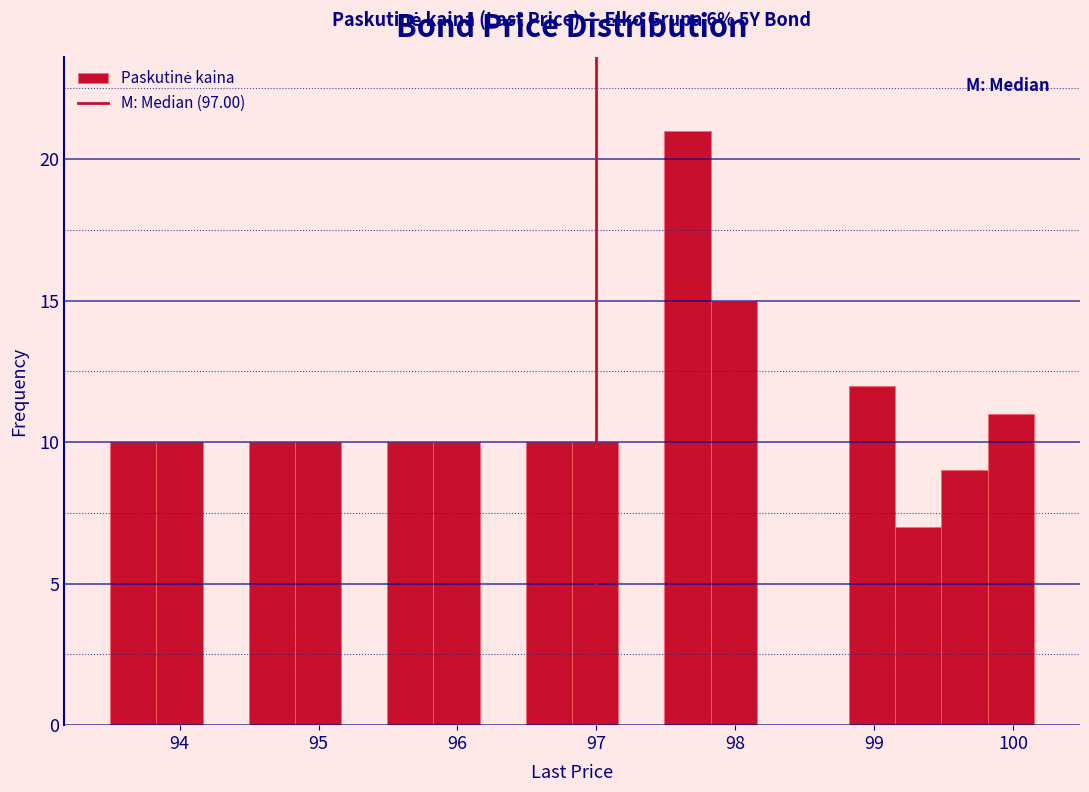

Around what value on the x-axis is the tallest bar? Give the approximate position of its centre, as read against the axis.

97.7